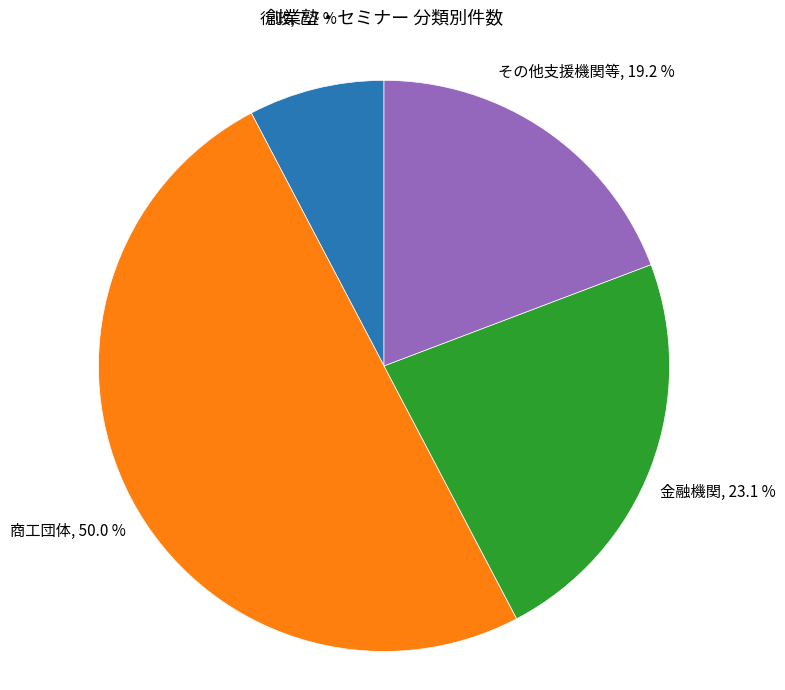

Count the number of slices in the pie.

4